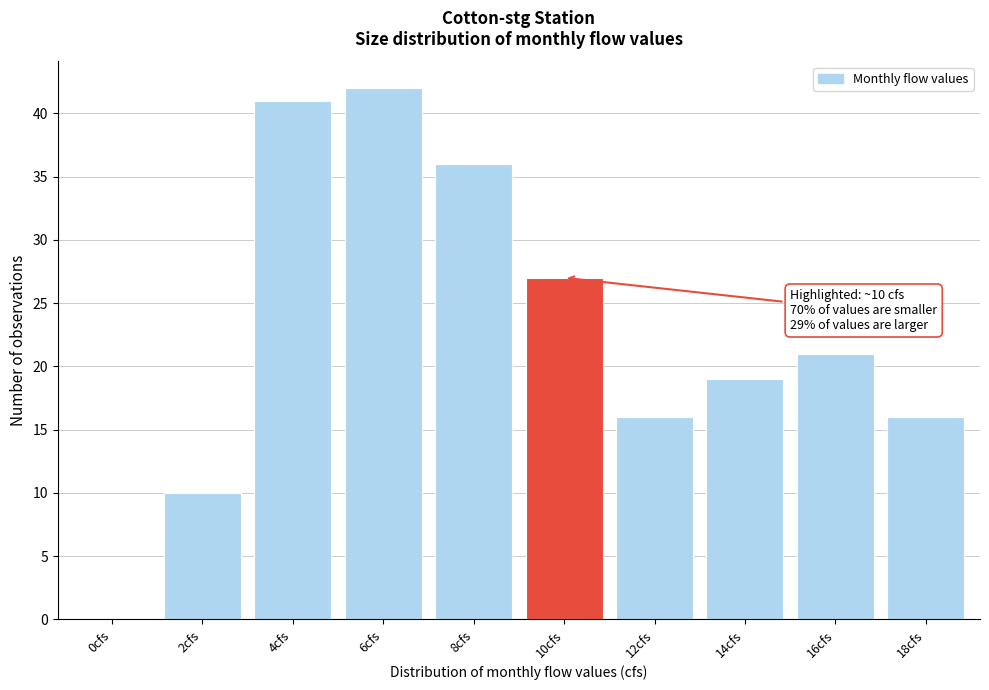

Reading right to left, what are all the values shown in this chart?

18cfs=16	16cfs=21	14cfs=19	12cfs=16	10cfs=27	8cfs=36	6cfs=42	4cfs=41	2cfs=10	0cfs=0